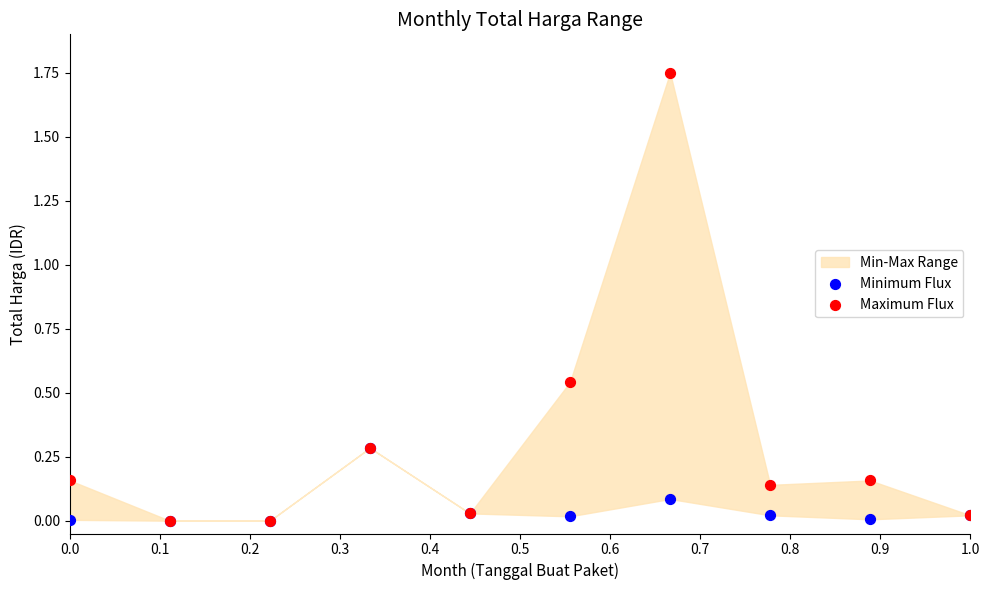

Which series has the widest spread of Y values?

Maximum Flux